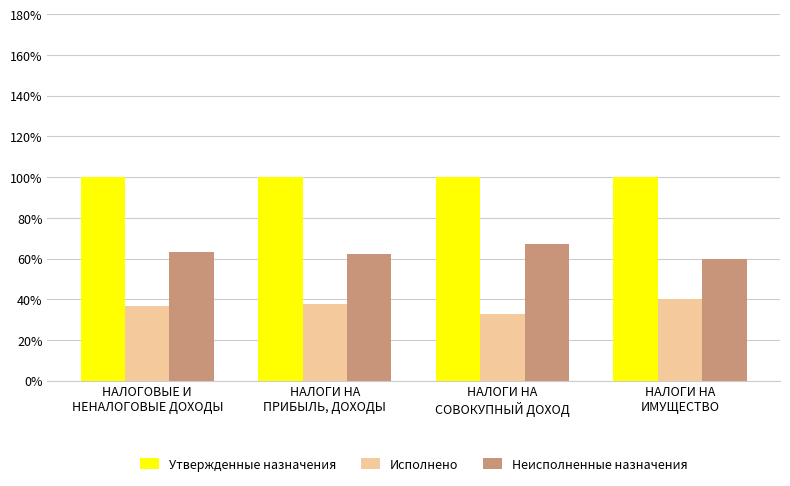

Reading left to right, transcribe all the data shown in this chart.

Утвержденные назначения: 1.0	1.0	1.0	1.0
Исполнено: 0.4	0.4	0.3	0.4
Неисполненные назначения: 0.6	0.6	0.7	0.6